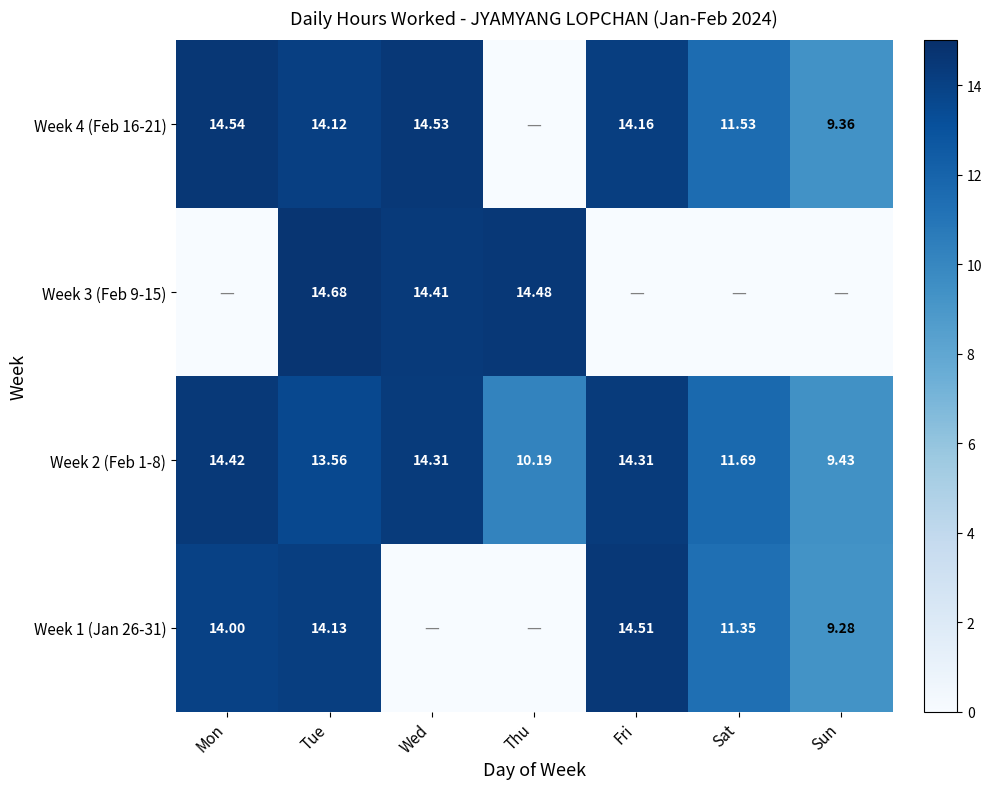

Which category has the highest value in the Week 2 (Feb 1-8) series?

Mon